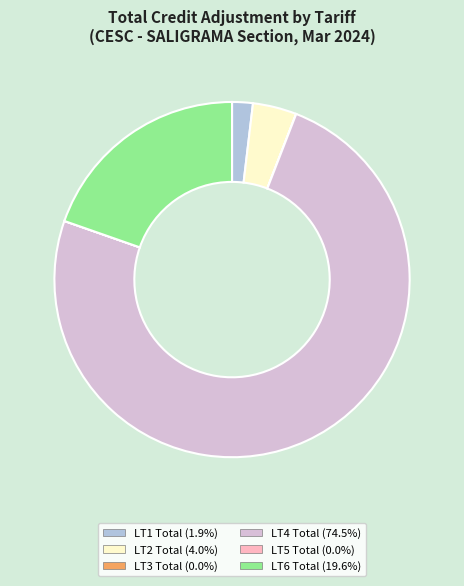

Does any single category account for the majority?

Yes